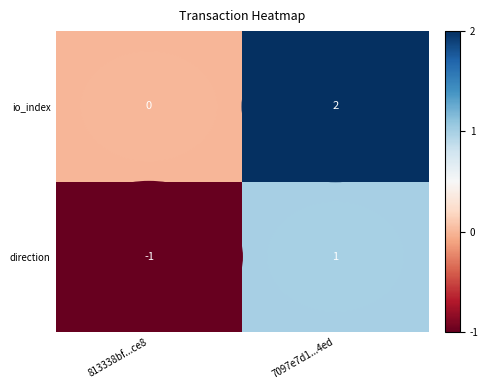

Is it true that direction equals 2 at 7097e7d1...4ed?

False